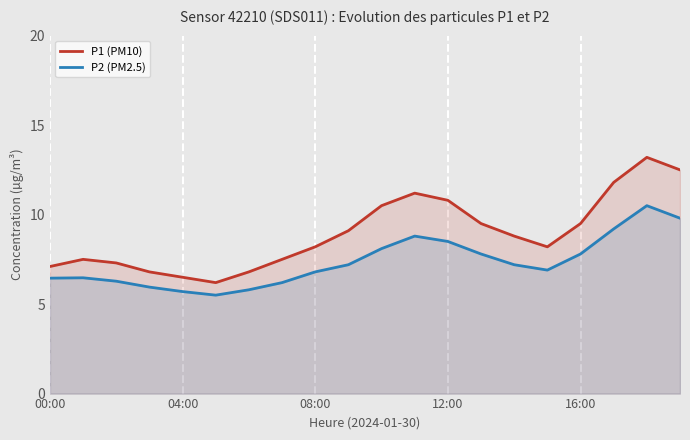

Which category has the lowest value across all series?

5